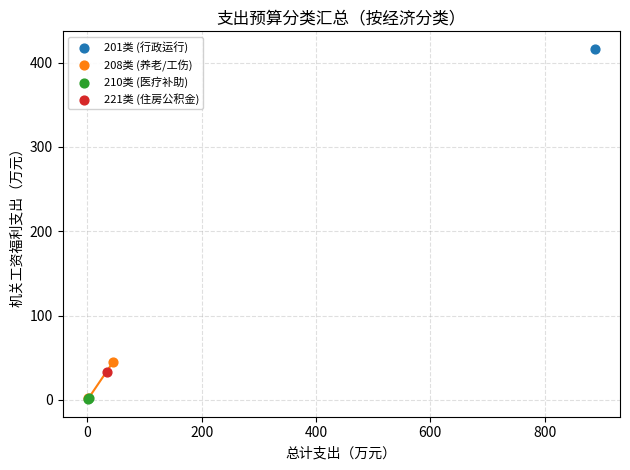

What are all the series names shown in the legend?

201类 (行政运行), 208类 (养老/工伤), 210类 (医疗补助), 221类 (住房公积金)